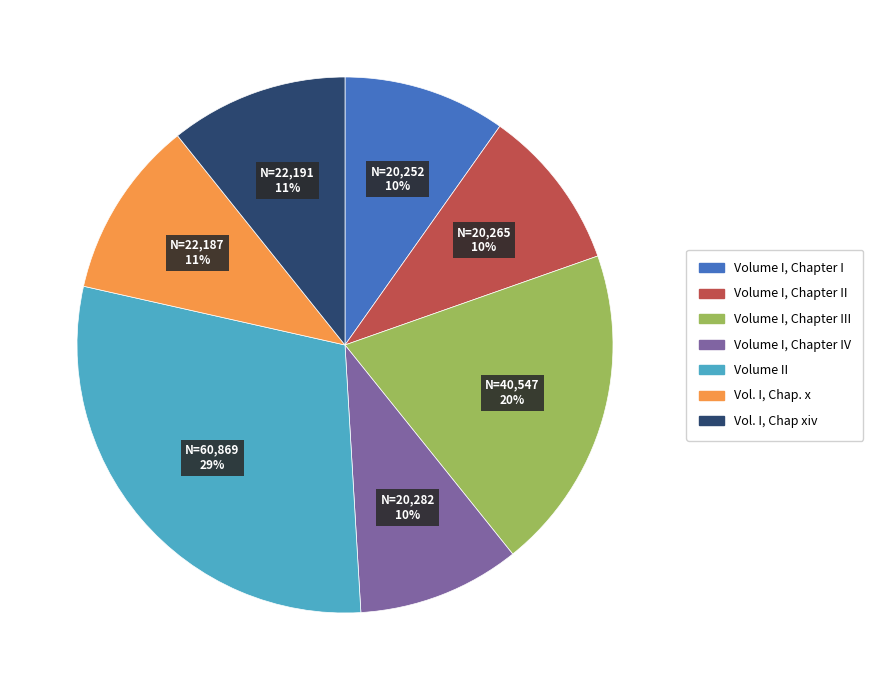

Does any single category account for the majority?

No